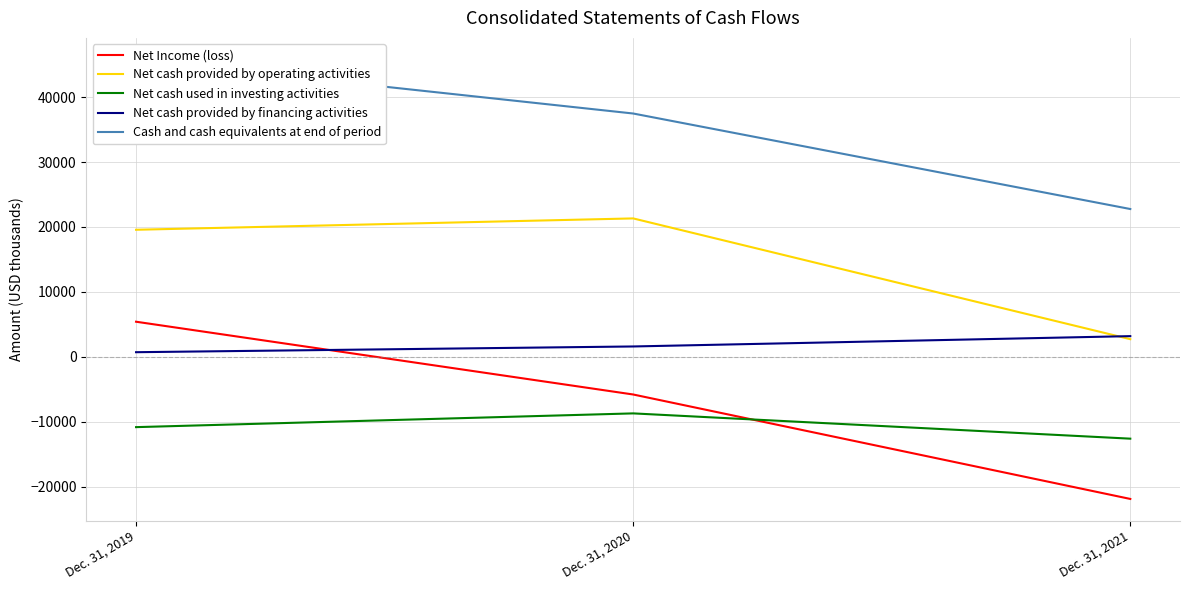

At which category is the sum across all series the highest?

Dec. 31, 2019